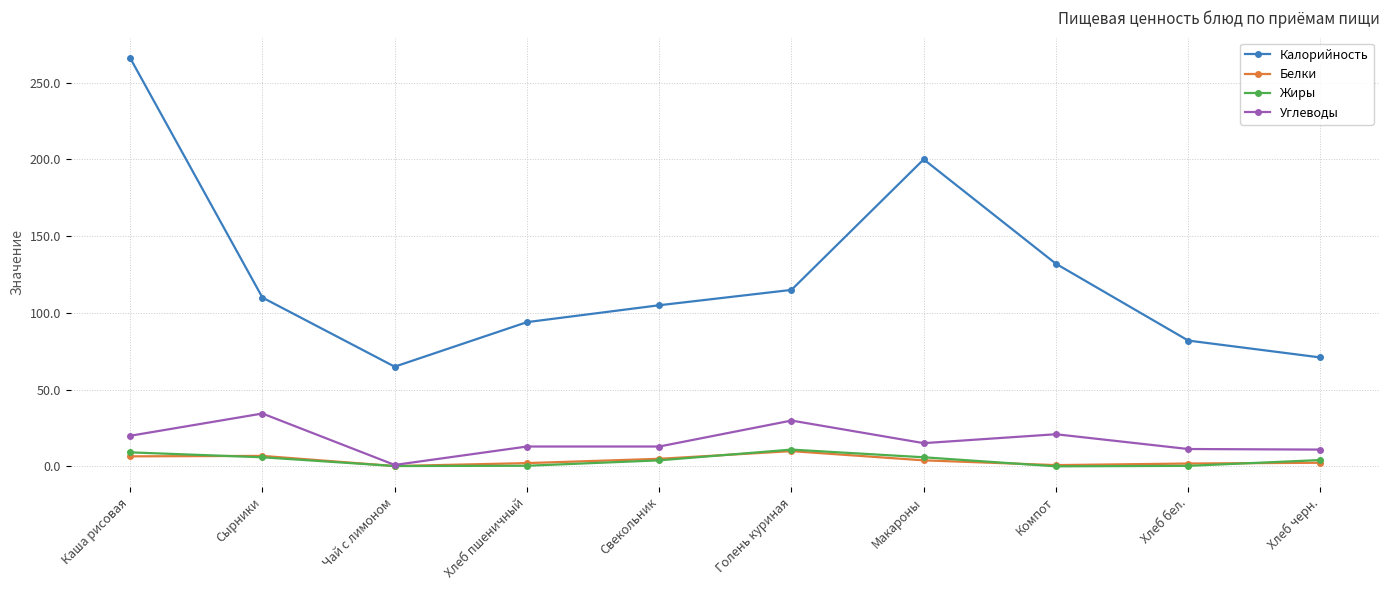

At which category does Калорийность reach its first local valley?

Чай с лимоном